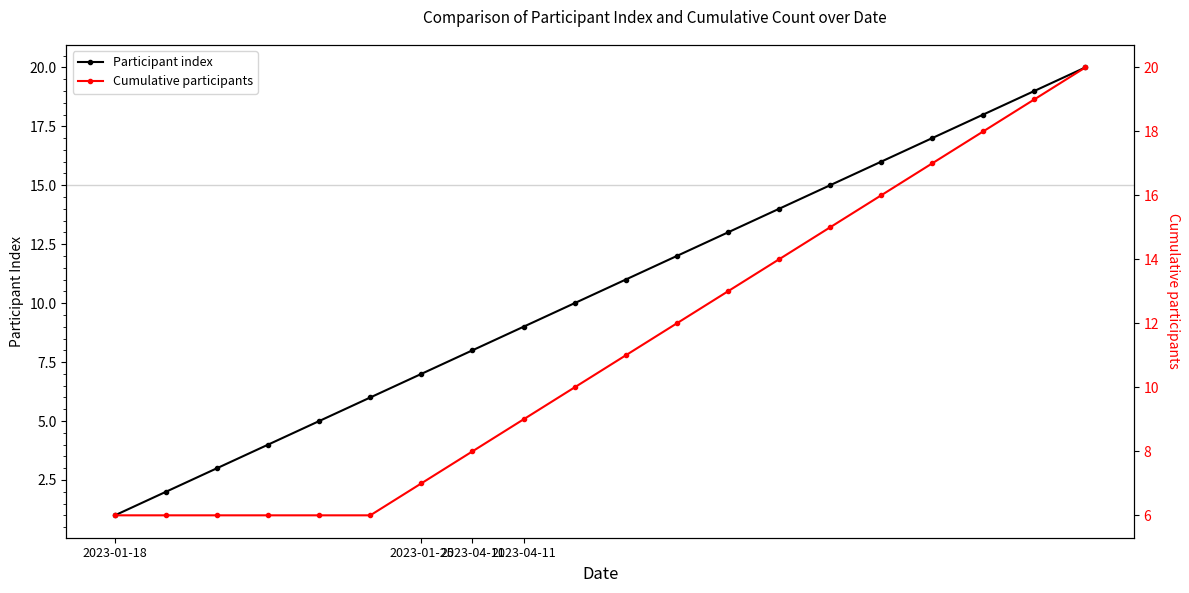

The value of Participant index at 12 is 13. True or false?

True